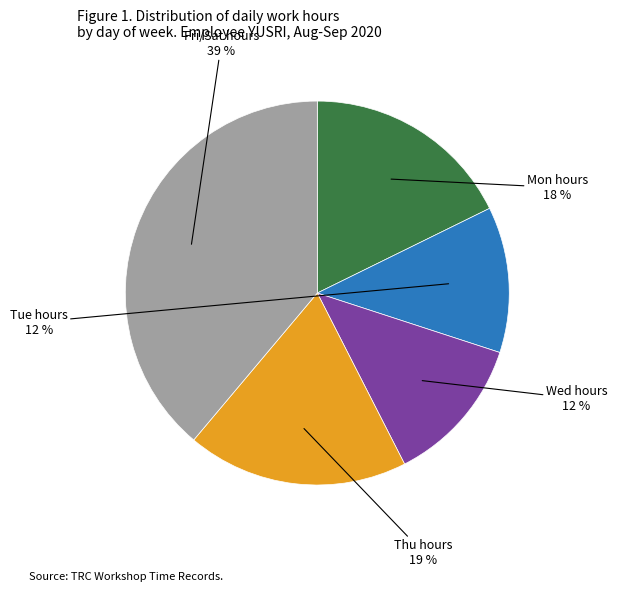

Approximately how many times larger is the value at Tue hours compared to Wed hours?

1.0